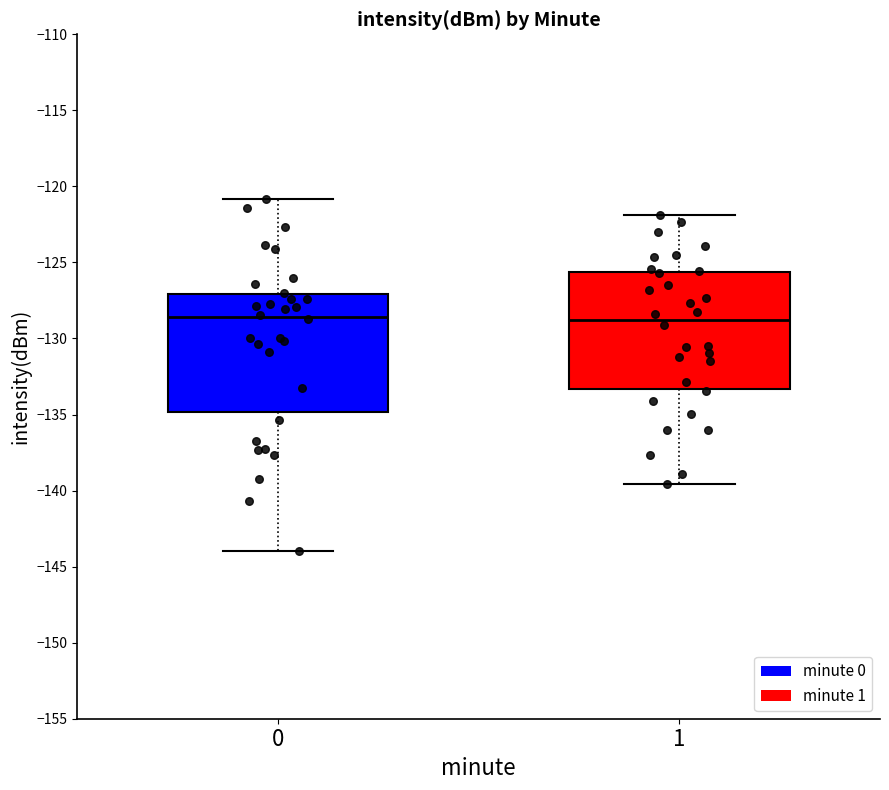

Reading left to right, transcribe this box plot: for each box, give where its median line is, the range the box spans, and where its two whiskers end, as read against the y-axis. The values are not printed on the chart, so give them approximately, as read against the axis.

0: median -128.5, box -135.0 to -127.0, whiskers -144.0 to -121.0
1: median -129.0, box -133.5 to -125.5, whiskers -139.5 to -122.0